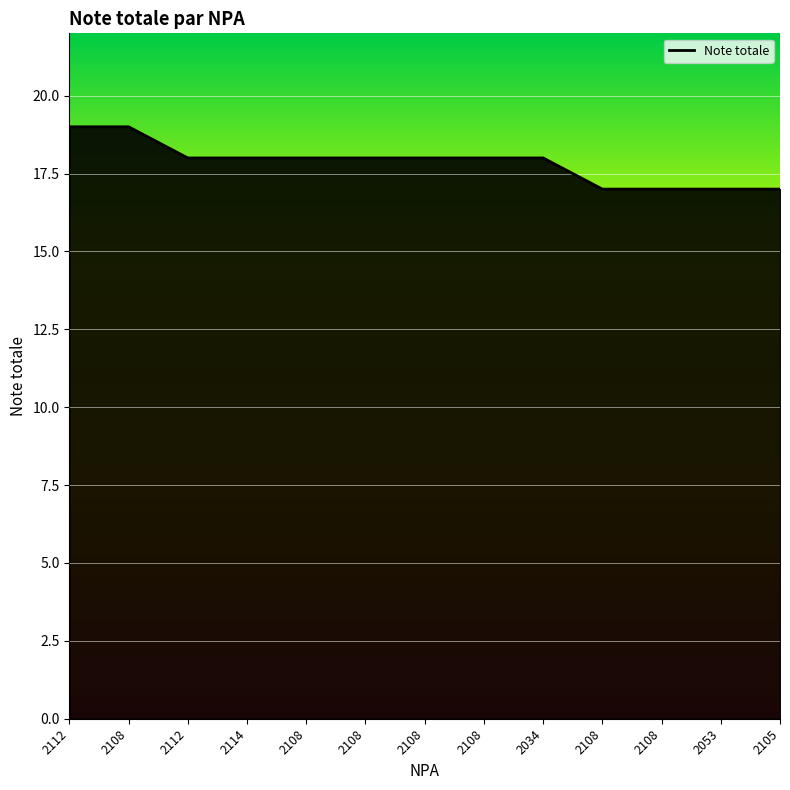

How many lines are shown in the chart?

1